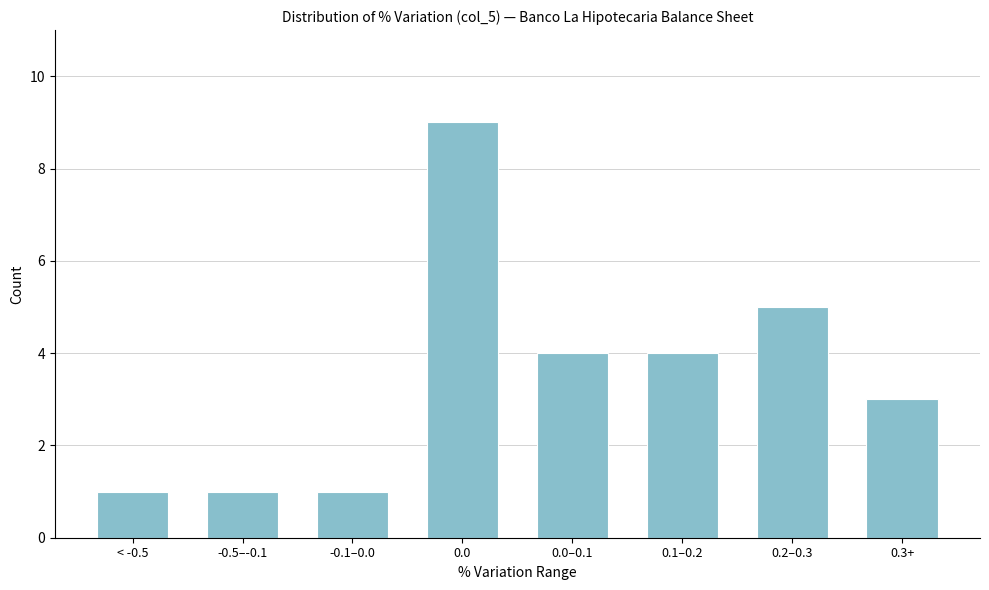

Reading left to right, what are all the values shown in this chart?

< -0.5=1	-0.5–-0.1=1	-0.1–0.0=1	0.0=9	0.0–0.1=4	0.1–0.2=4	0.2–0.3=5	0.3+=3